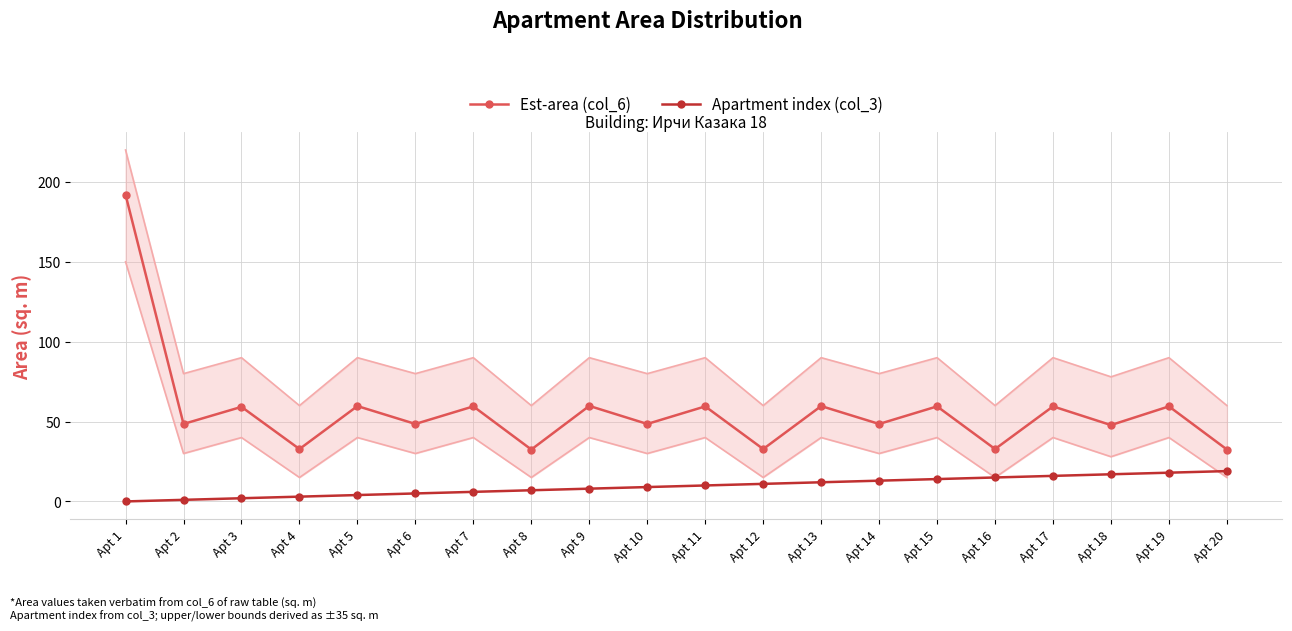

Between Apt 16 and Apt 11, which is larger?

Apt 11